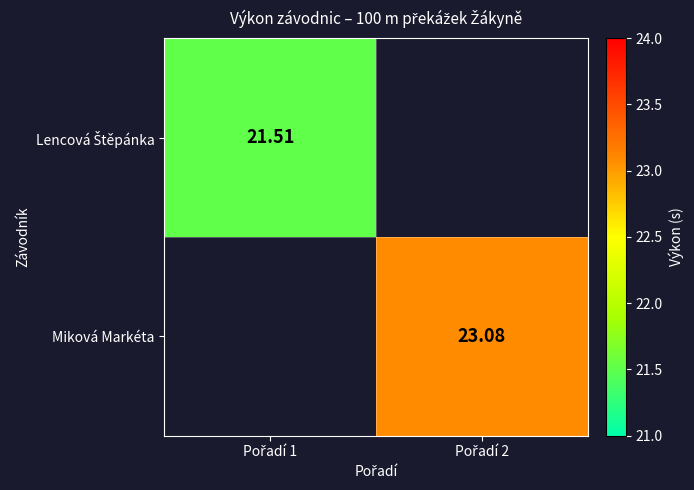

How many positive values does the Miková Markéta series have?

1